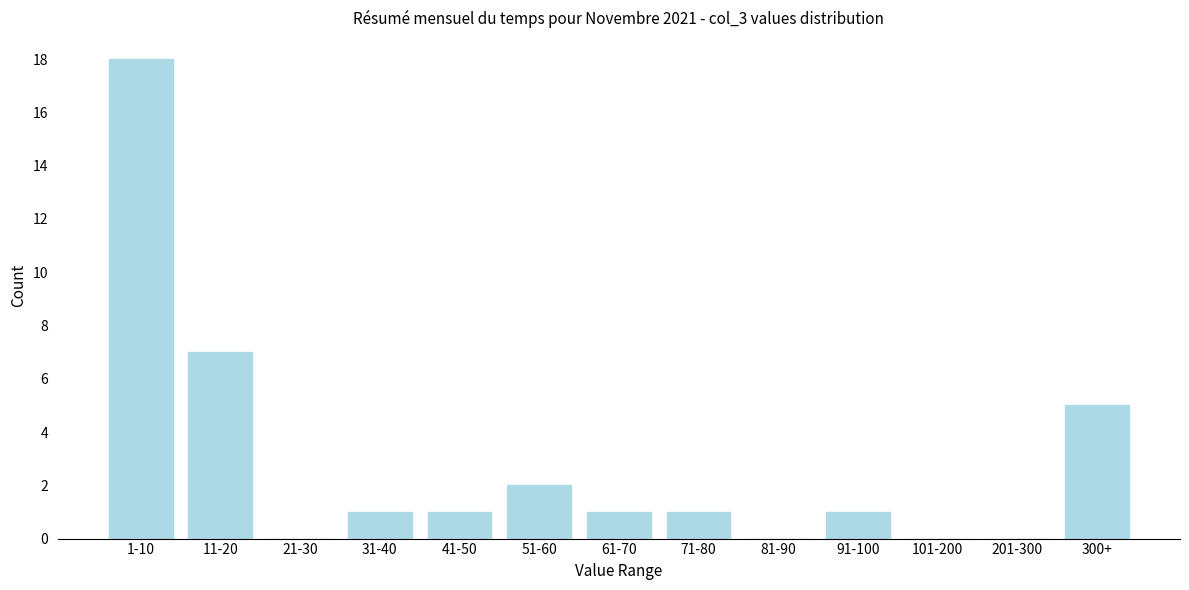

Reading left to right, list all the values displayed in this chart.

1-10=18	11-20=7	21-30=0	31-40=1	41-50=1	51-60=2	61-70=1	71-80=1	81-90=0	91-100=1	101-200=0	201-300=0	300+=5